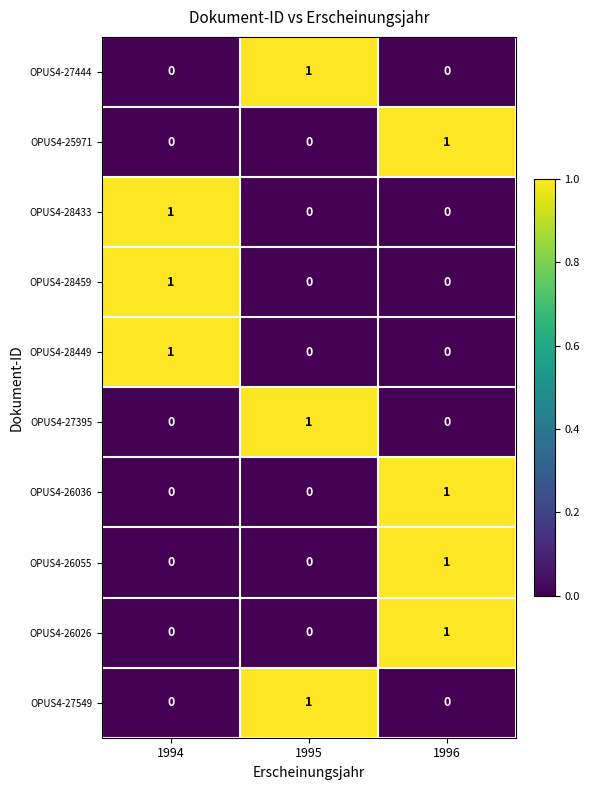

Is it true that OPUS4-28449 equals 0 at 1995?

True